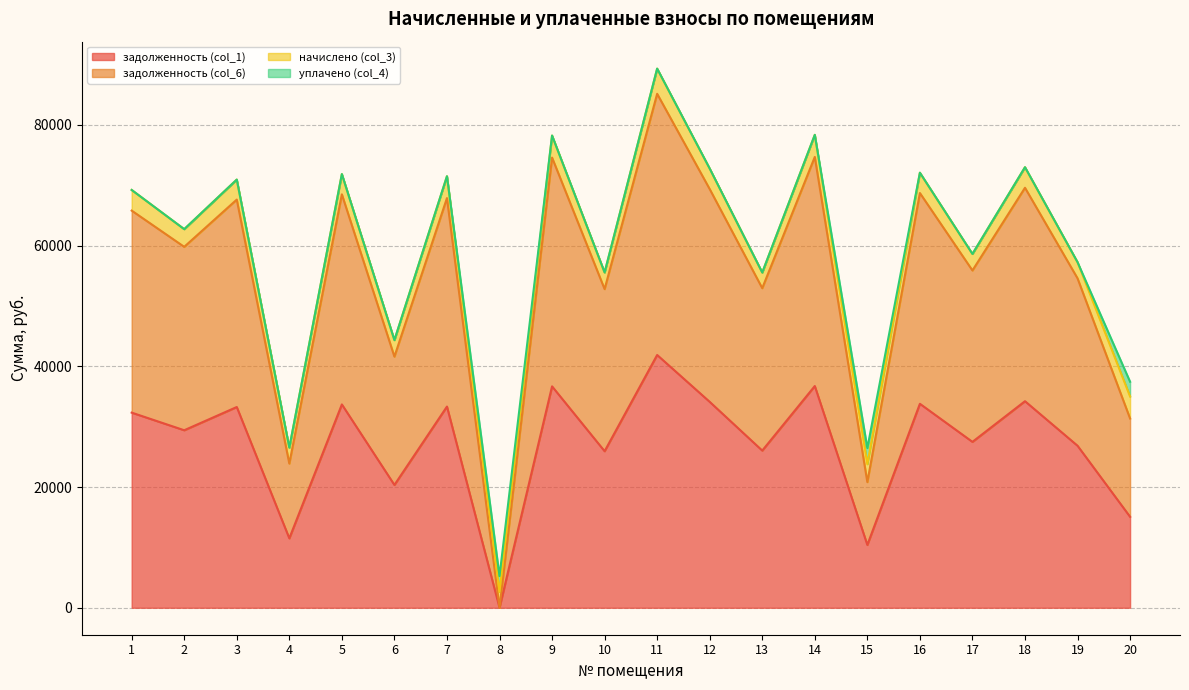

Rank the categories by задолженность (col_1) value from lowest to highest.

8, 15, 4, 20, 6, 10, 13, 19, 17, 2, 1, 3, 7, 5, 16, 12, 18, 9, 14, 11